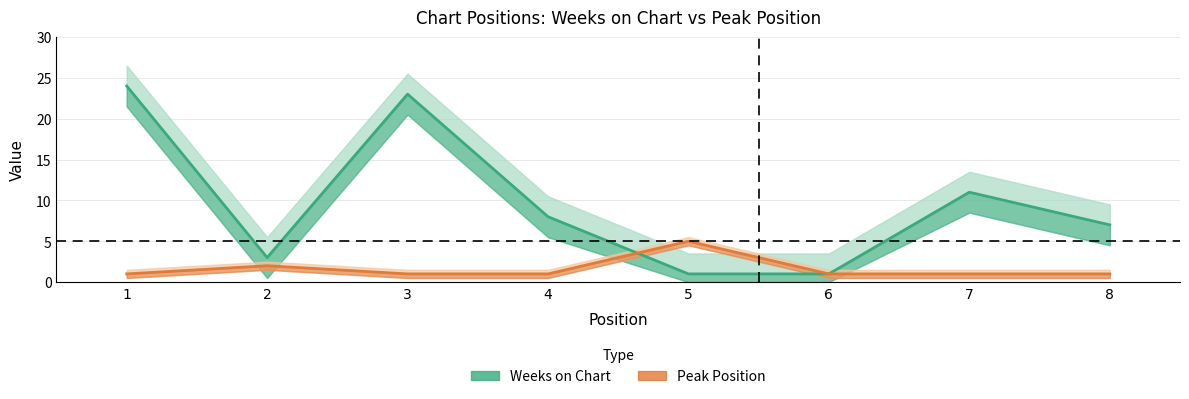

Is it true that Peak Position equals 1 at 1?

True